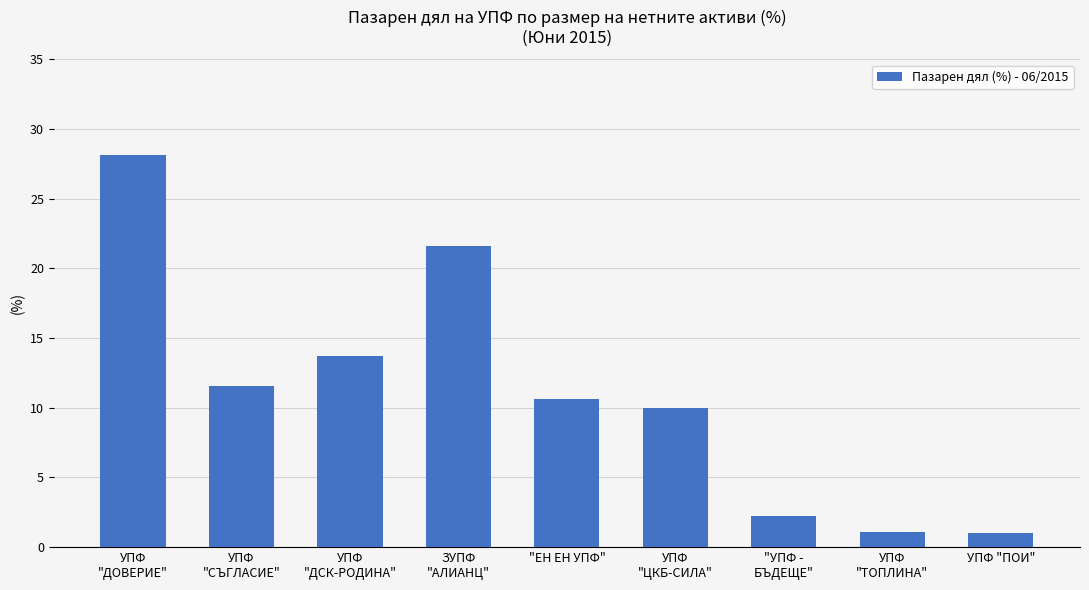

Between УПФ
"ТОПЛИНА" and УПФ
"СЪГЛАСИЕ", which is larger?

УПФ
"СЪГЛАСИЕ"